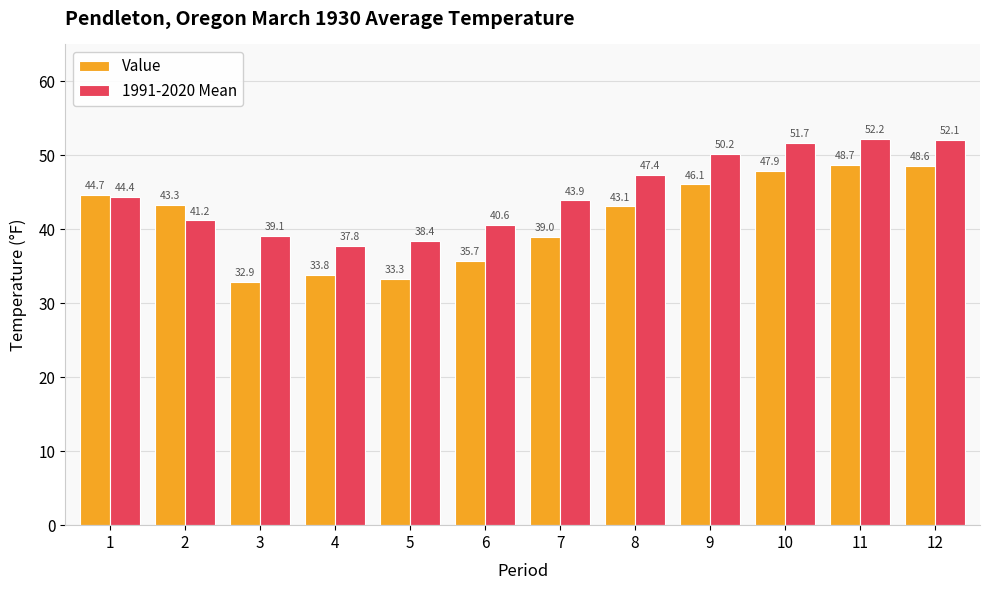

What is the difference between the second highest and second lowest values in the 1991-2020 Mean series?

13.7